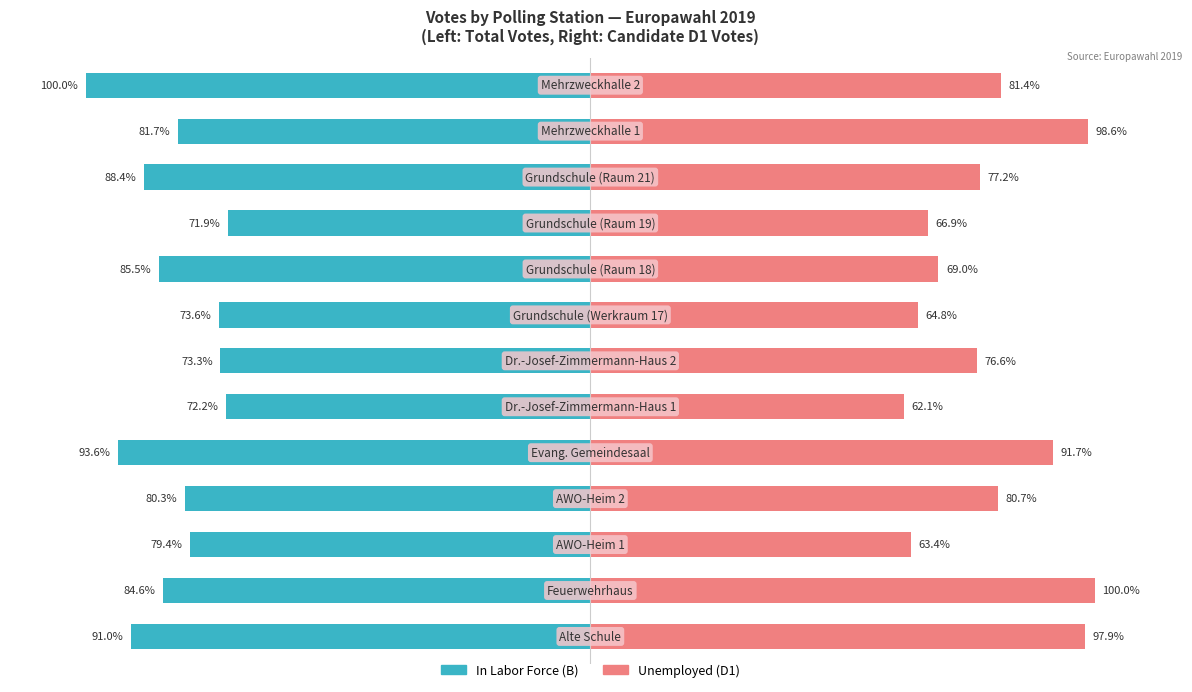

Count the number of data series in this chart.

2